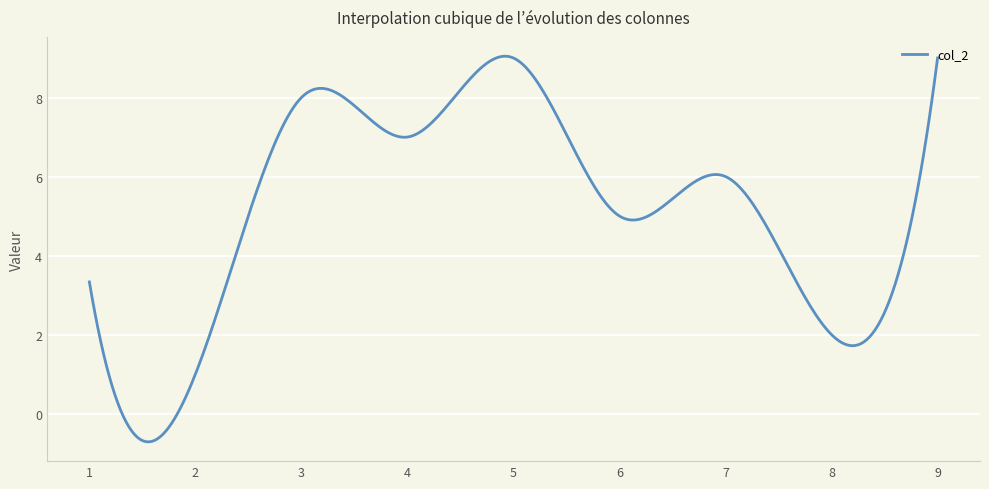

What is the minimum value shown in the chart?

-0.7